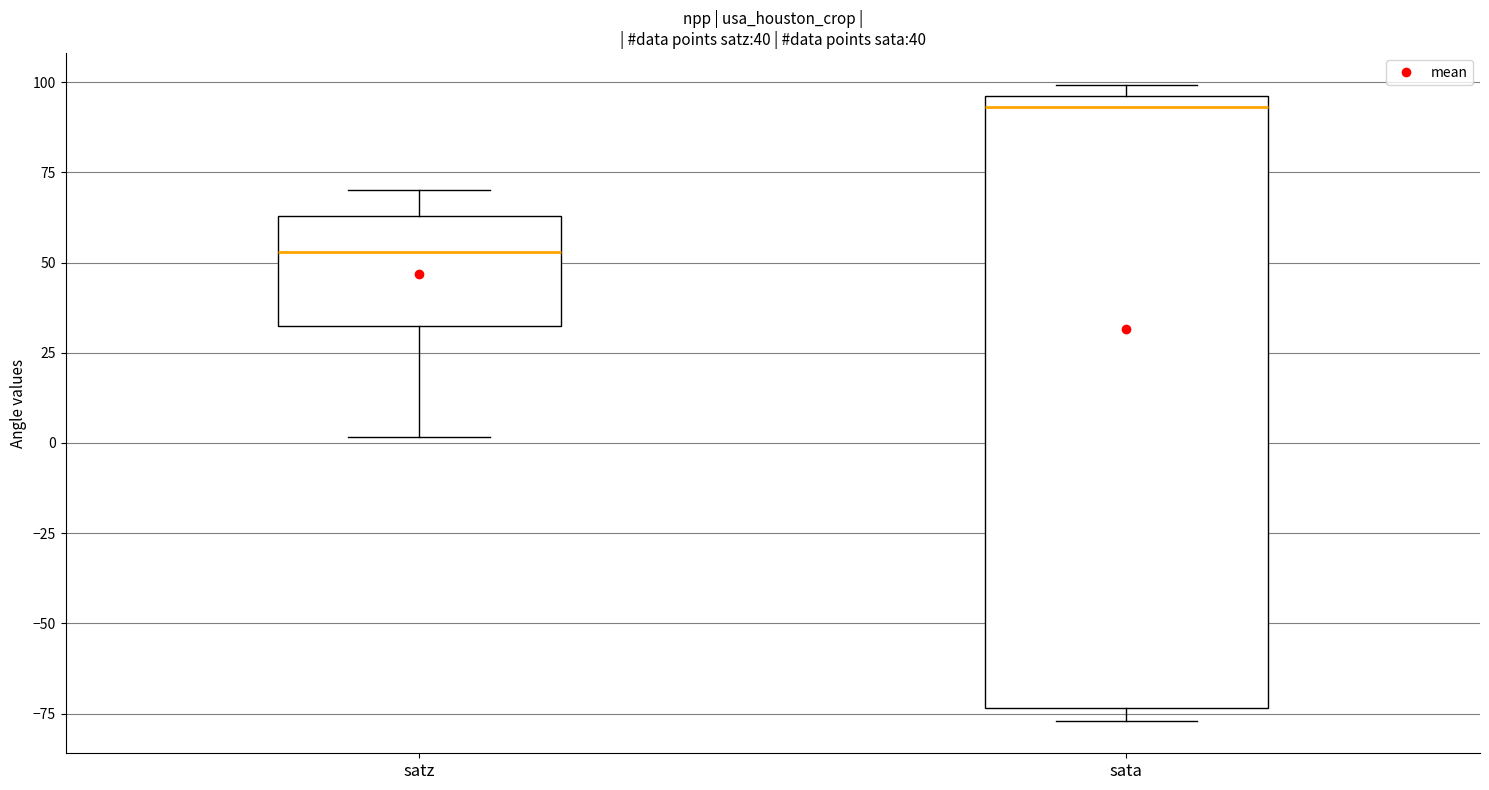

Which box has the lowest median line?

satz